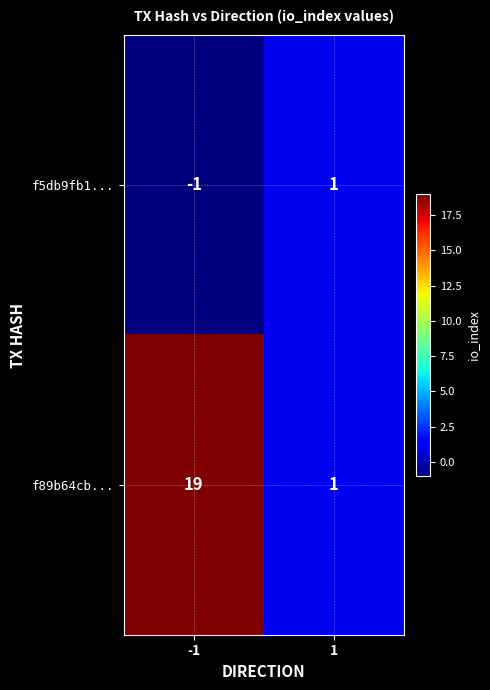

What is the difference between the highest and lowest values at -1?

20